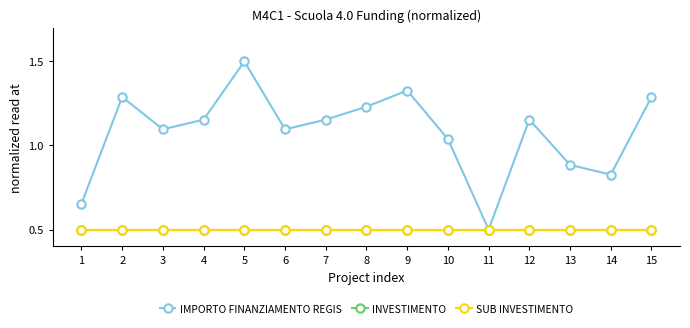

Does the chart have visible grid lines?

No